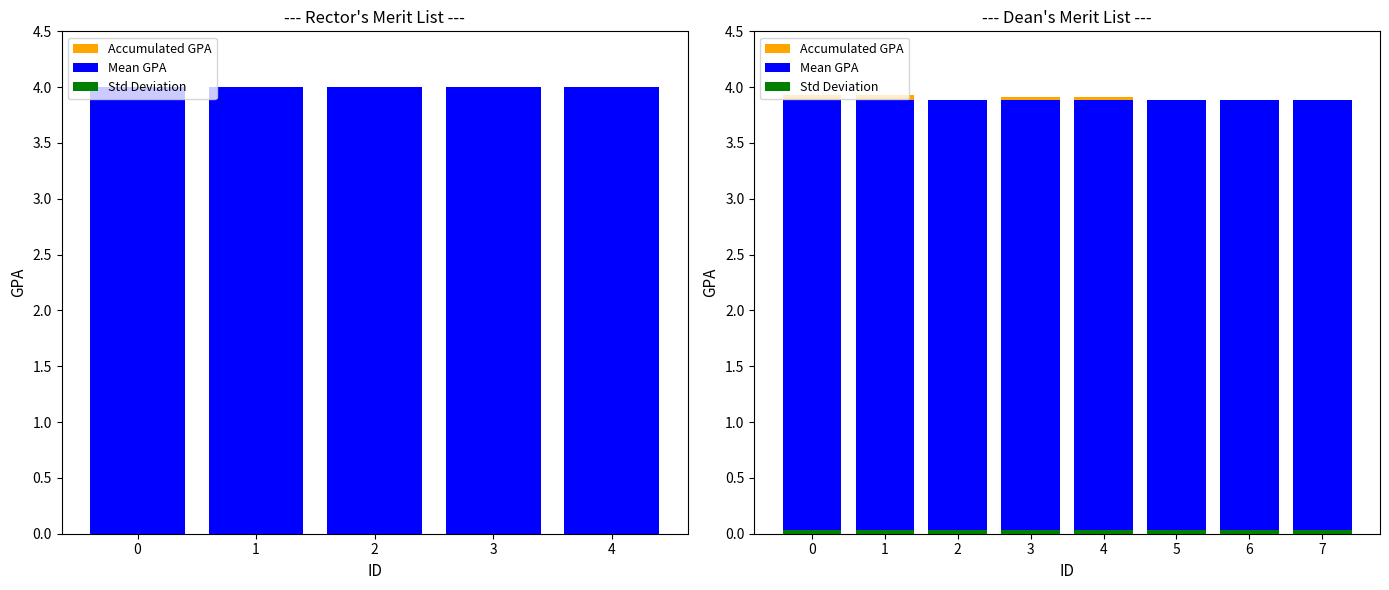

What is the difference between the highest and lowest values at 4?

3.9